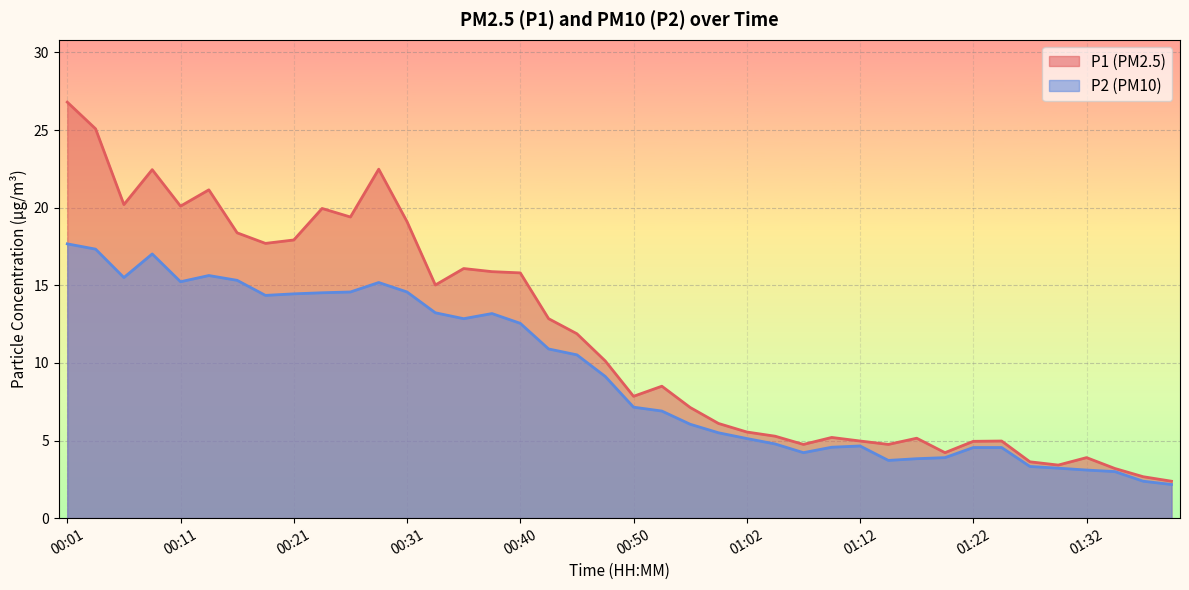

What are all the series names shown in the legend?

P1 (PM2.5), P2 (PM10)